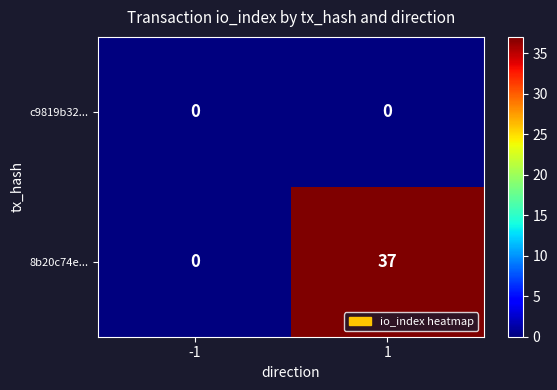

Which series has the largest total across all categories?

8b20c74e...